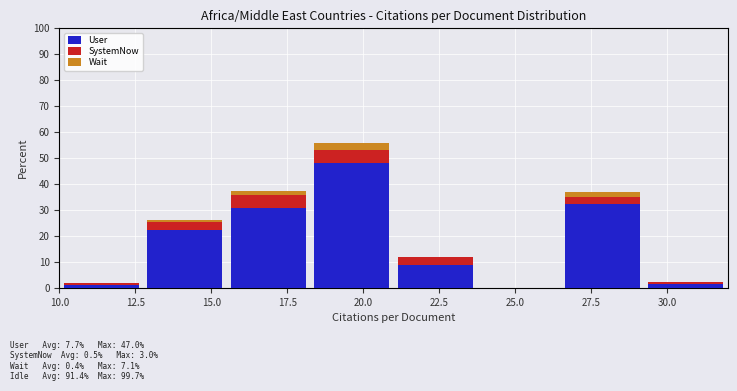

What is the total value across all series at 20.0?

55.6